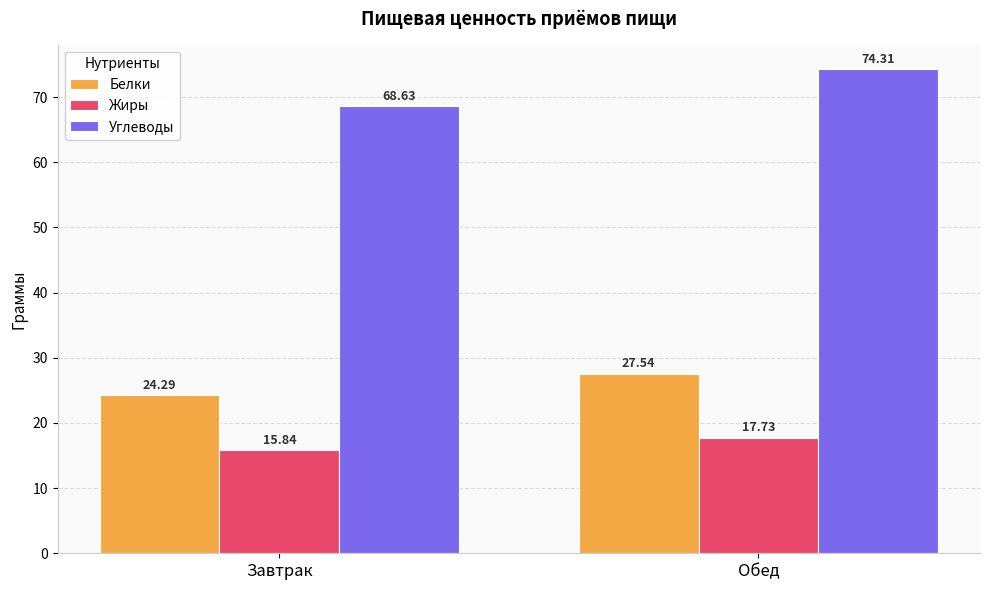

The Углеводы series shows 68.6 at Завтрак. True or false?

True